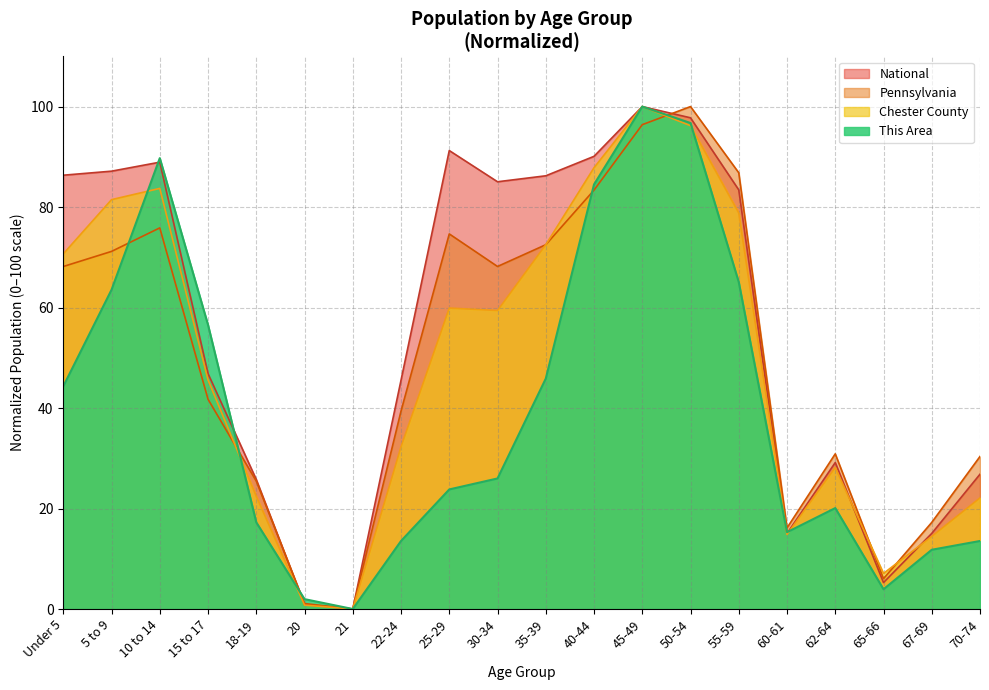

What is the difference between the maximum and minimum values in the This Area series?

100.0